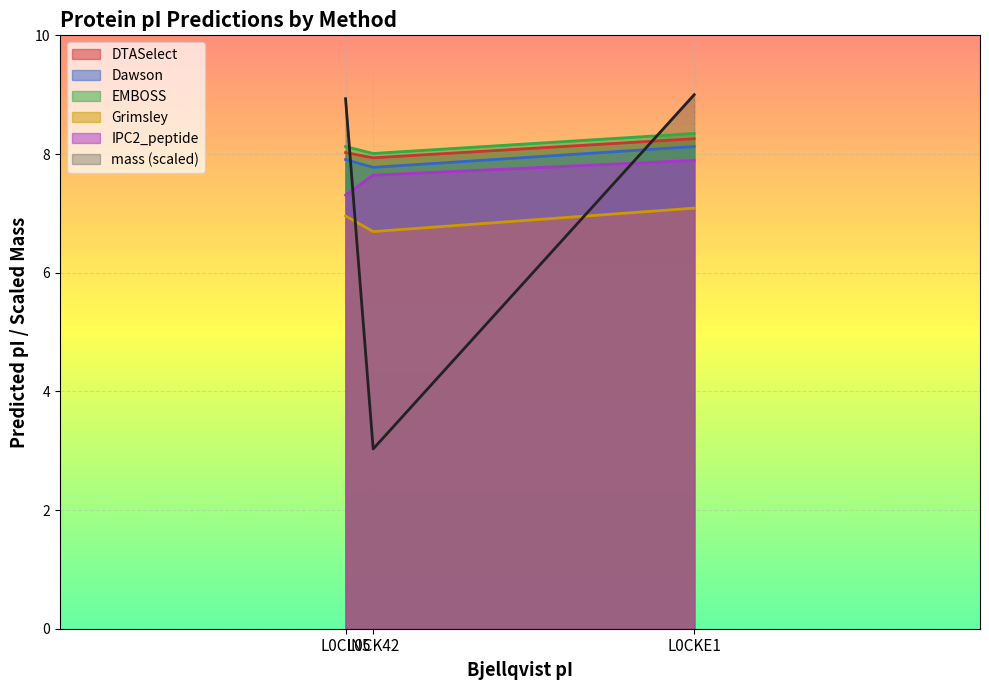

What is the label of the 1st point from the left?

L0CIN5